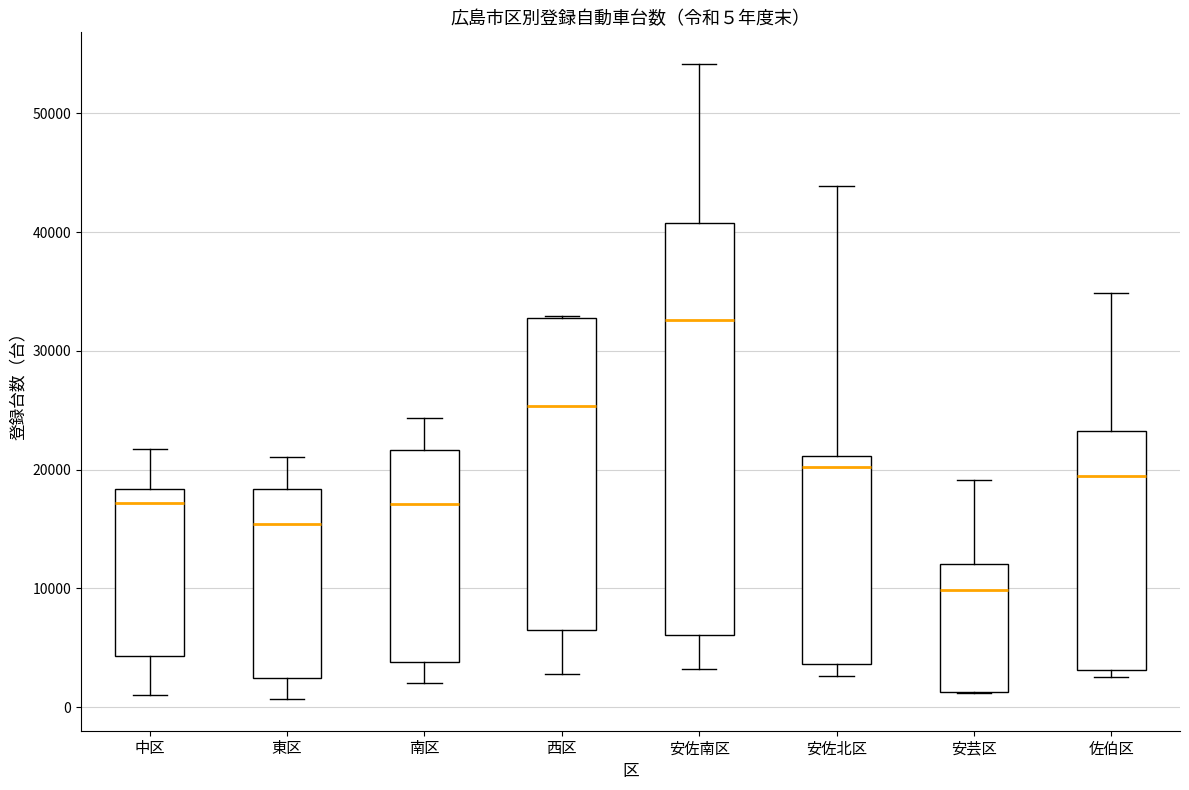

Which box's median line is the lowest?

安芸区